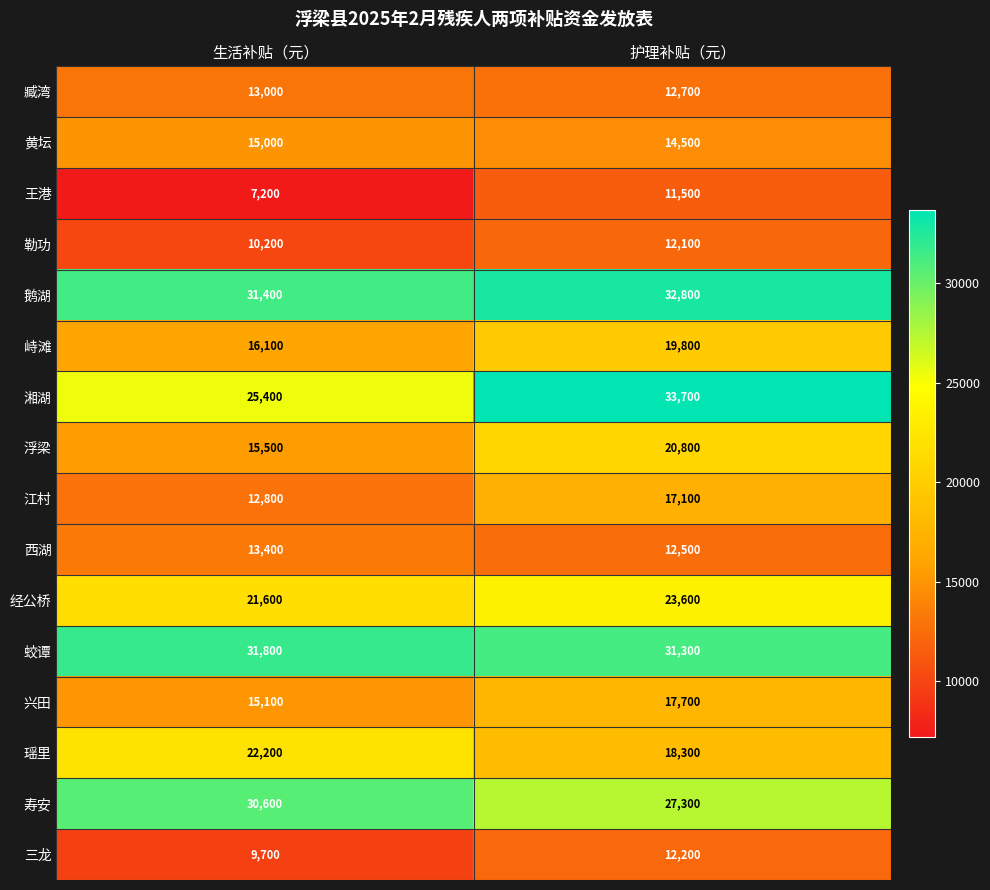

Rank the series by their maximum value, from lowest to highest.

王港, 勒功, 三龙, 臧湾, 西湖, 黄坛, 江村, 兴田, 峙滩, 浮梁, 瑶里, 经公桥, 寿安, 蛟谭, 鹅湖, 湘湖